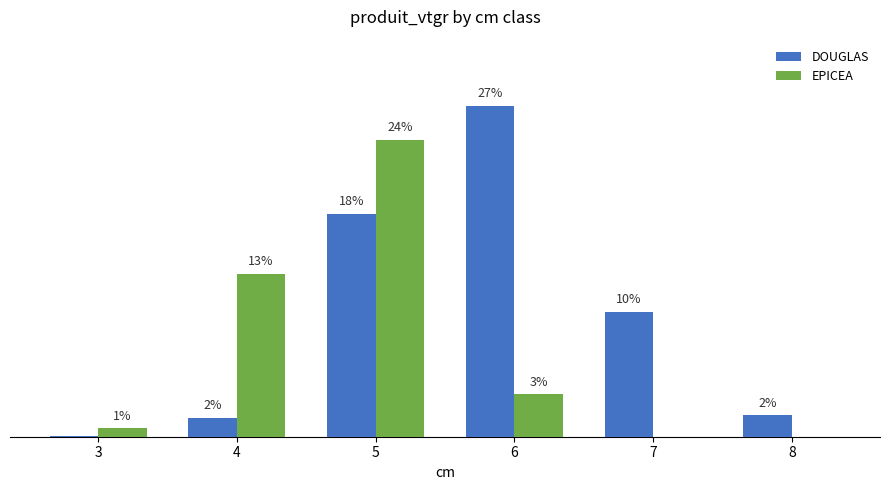

Does the chart contain stacked bars?

No